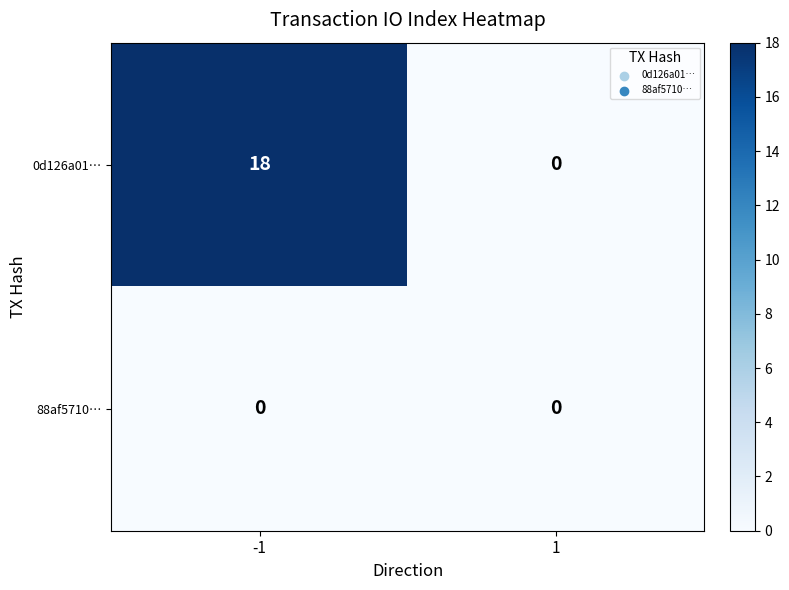

Is it true that 88af5710… equals 0 at -1?

True